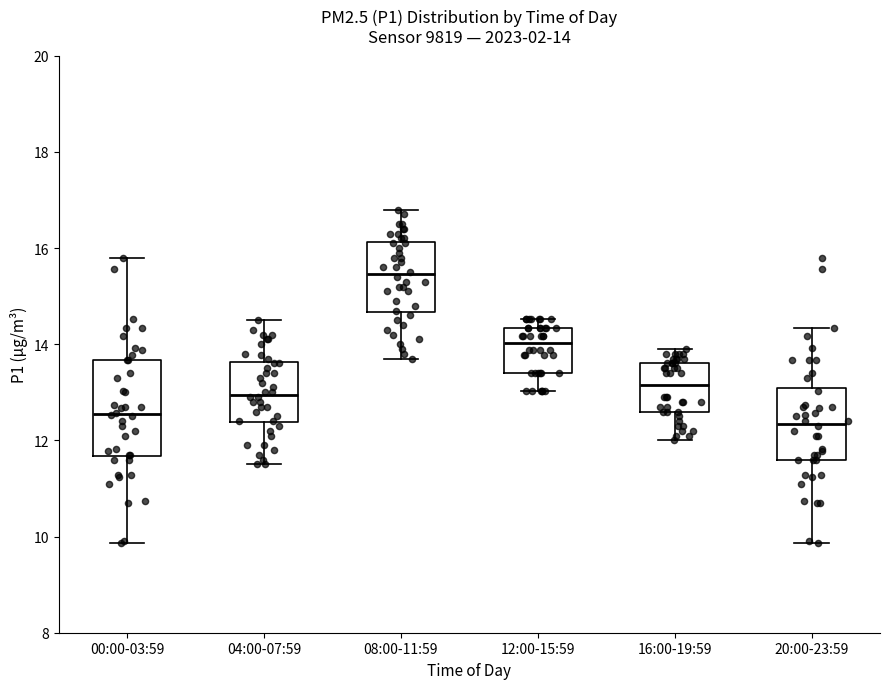

Which box is the tallest, from its lower edge to its upper edge?

00:00-03:59